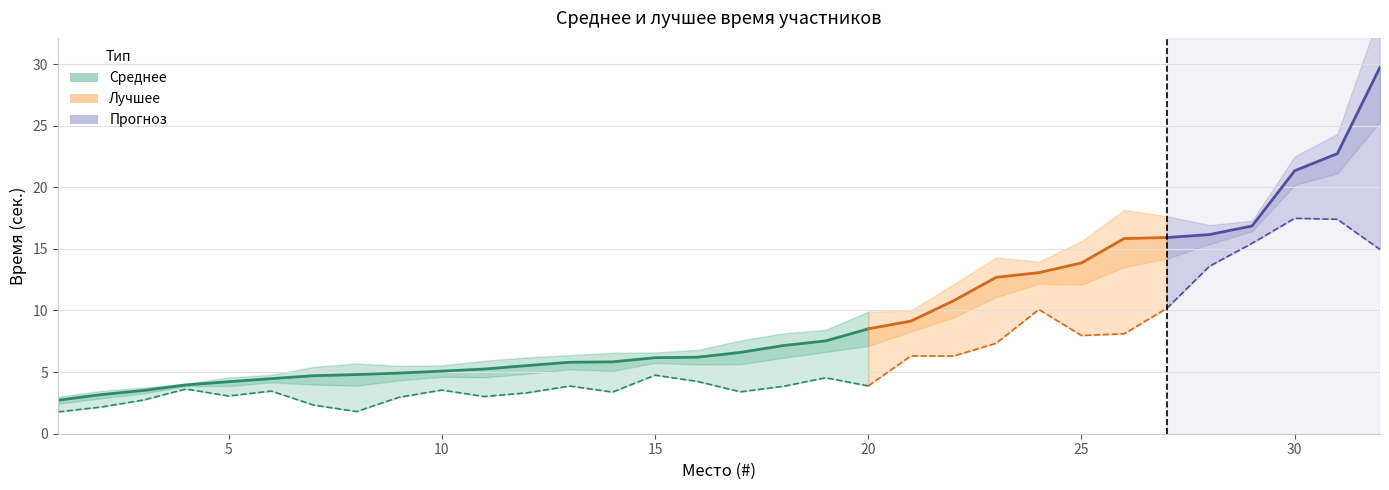

How many values are below 5?

9